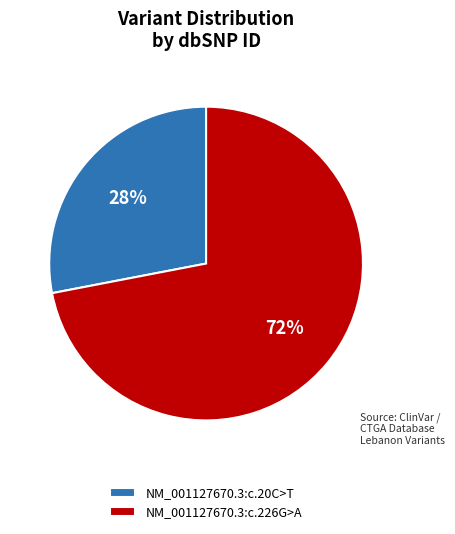

How many slices are in this pie chart?

2